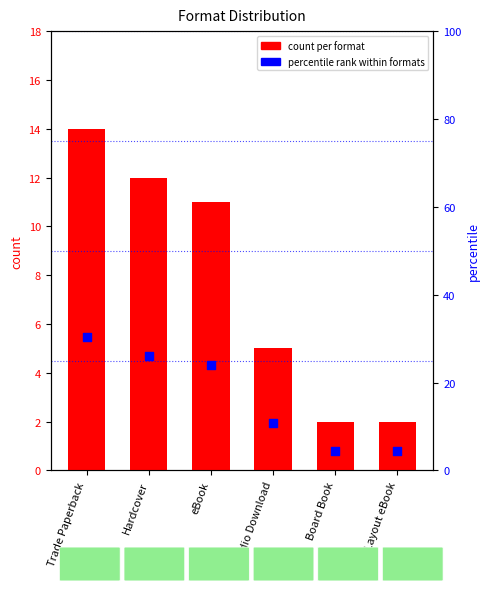

What is the total value across all series at Board Book?

6.3